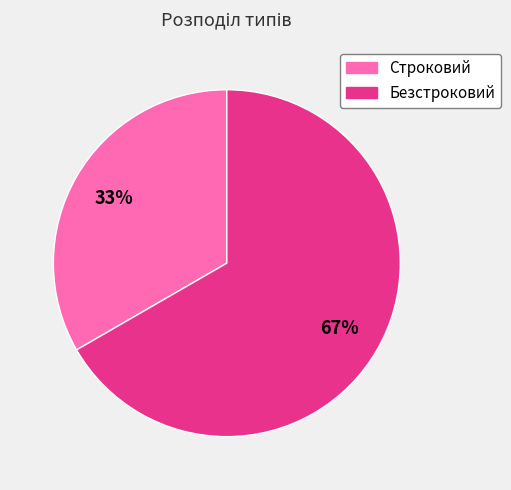

How many segments does this pie chart have?

2